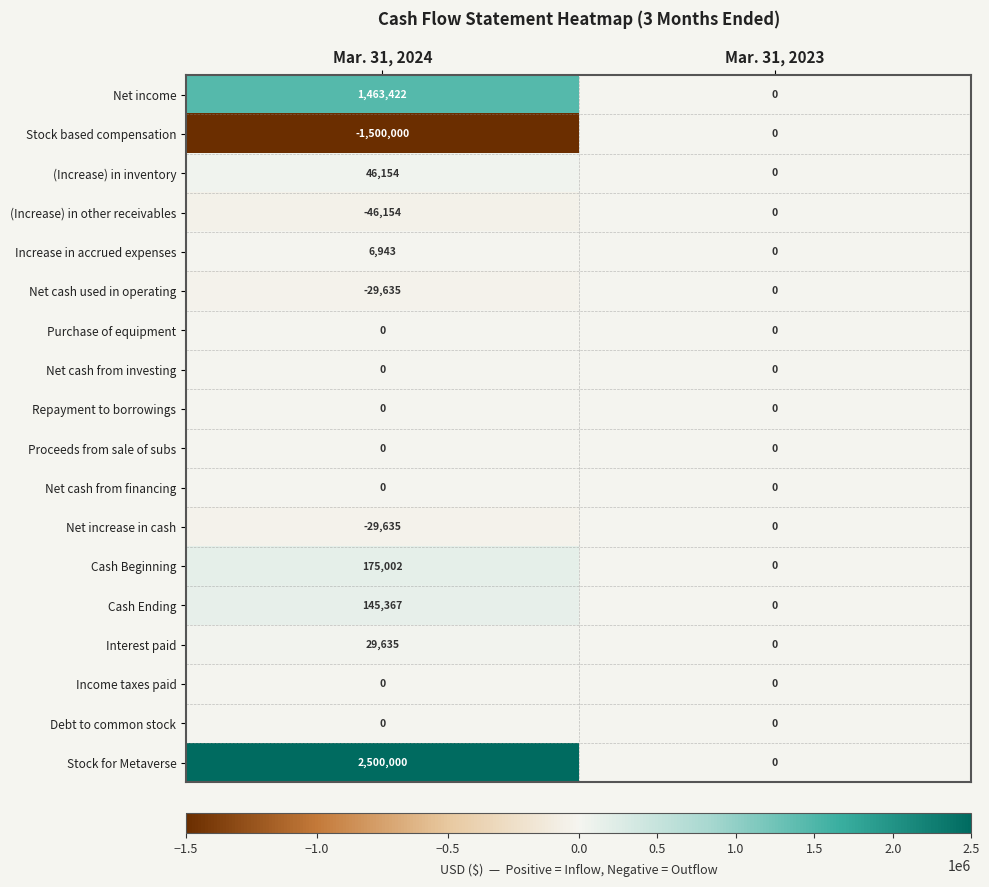

List the labels in order of Stock based compensation value, largest first.

Mar. 31, 2023, Mar. 31, 2024